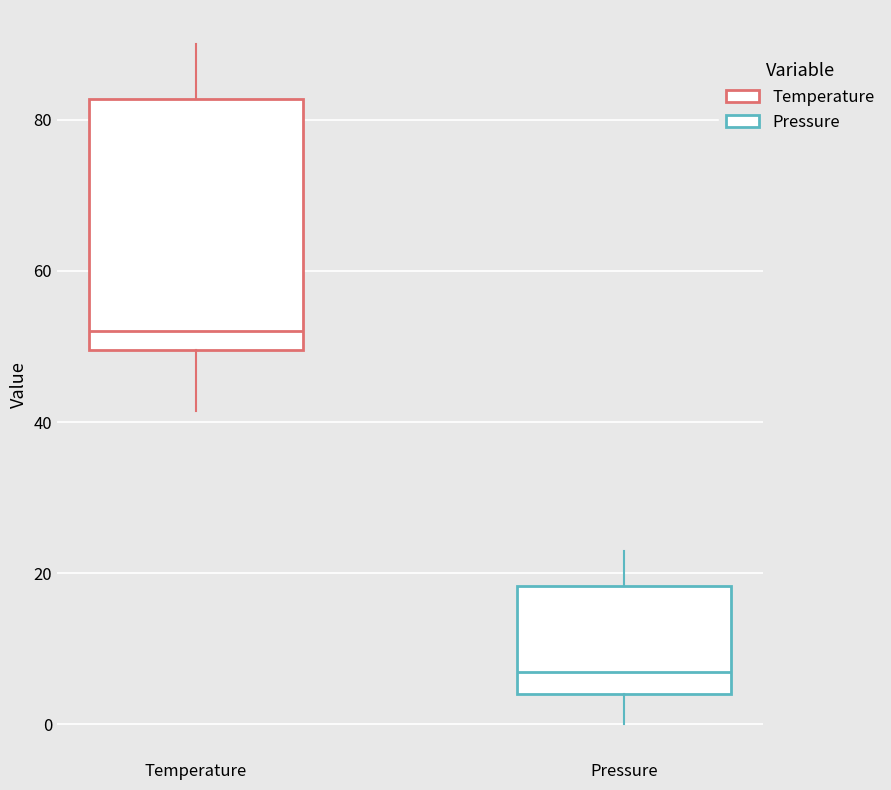

Which box has the lowest median line?

Pressure